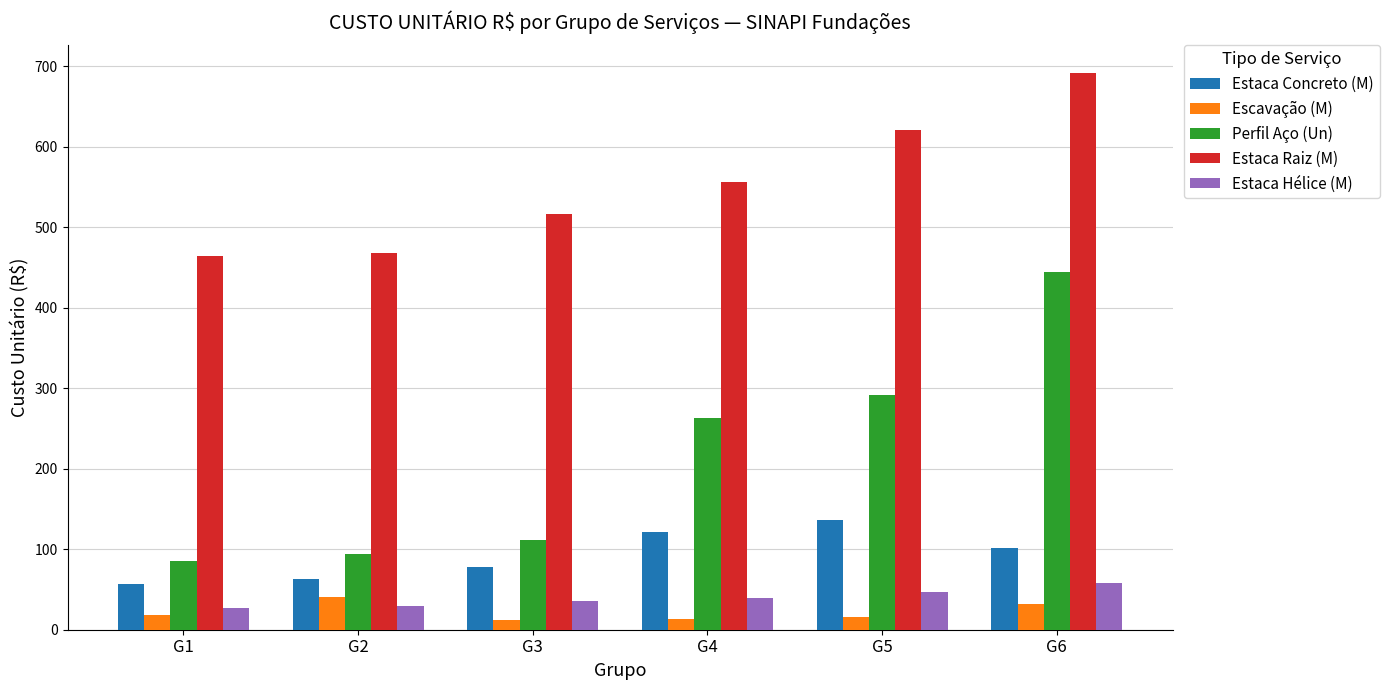

At how many categories does at least one series exceed 179?

6